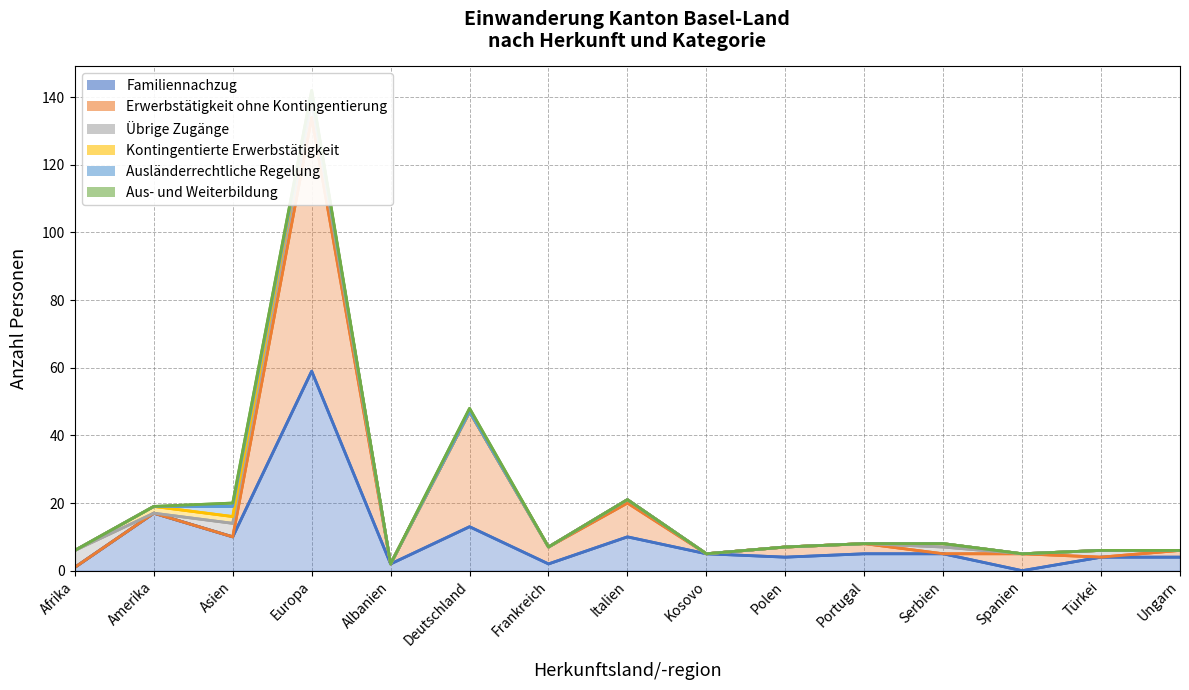

How many values in Familiennachzug are above zero?

14